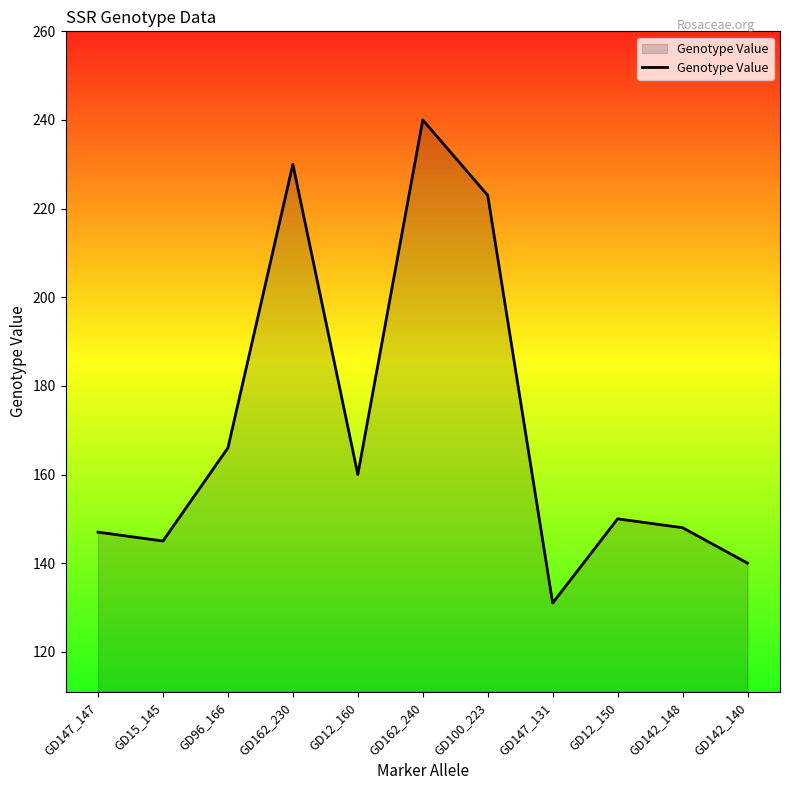

True or false: the data shows 59 at GD147_131.

False